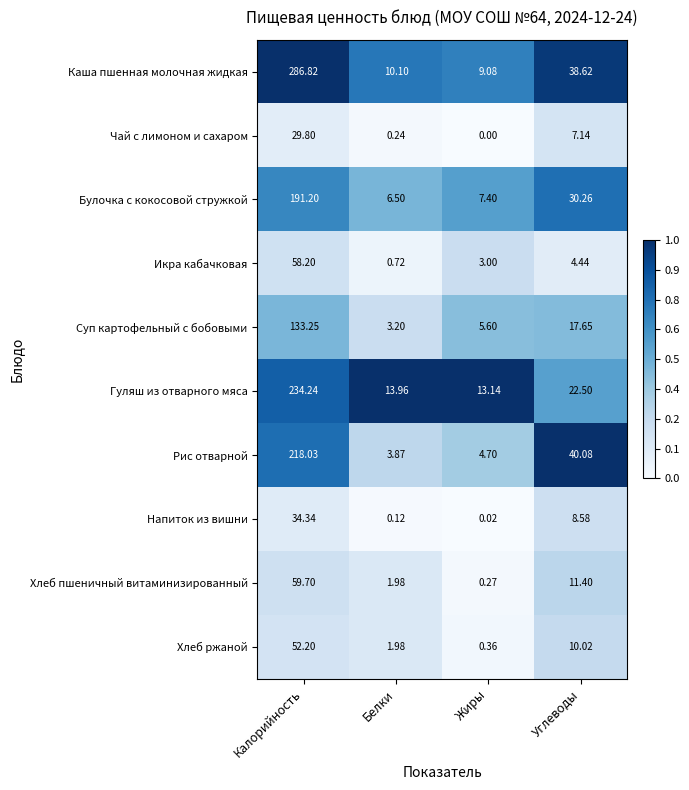

At which label does Гуляш из отварного мяса reach its minimum?

Жиры